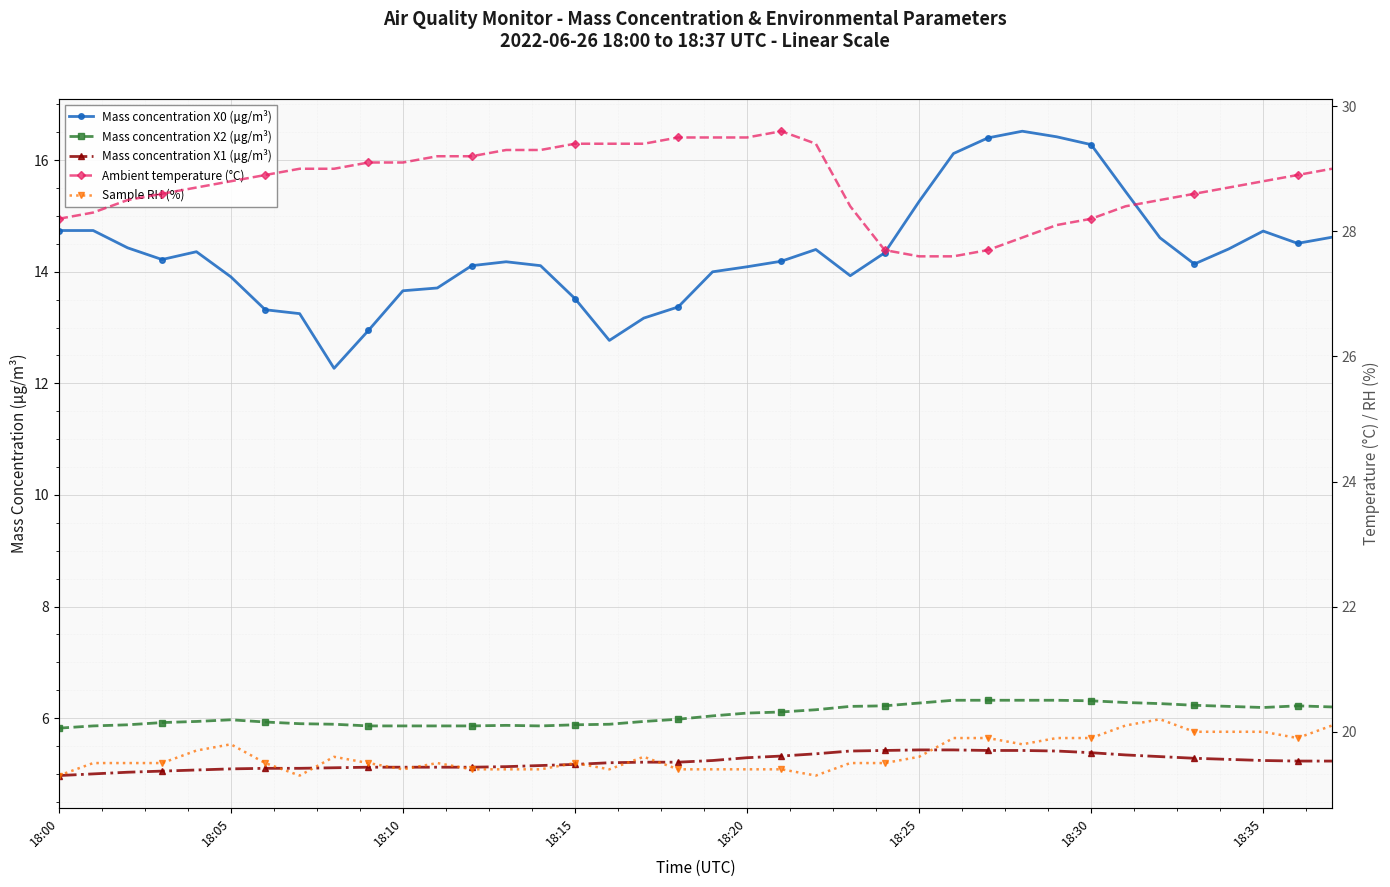

What is the difference between the maximum and minimum values in the Mass concentration X1 (μg/m³) series?

0.5